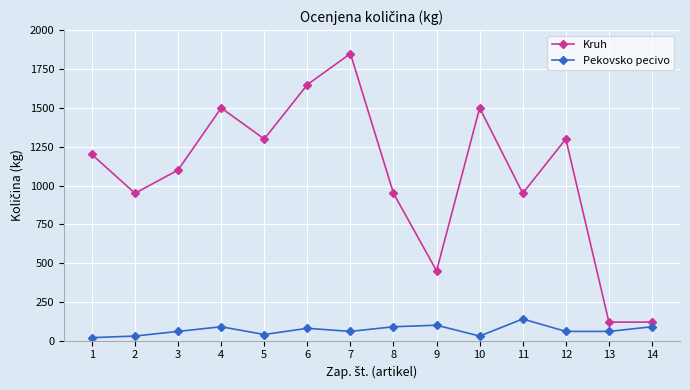

What is the value of the Kruh point at the 3rd from the left?

1100